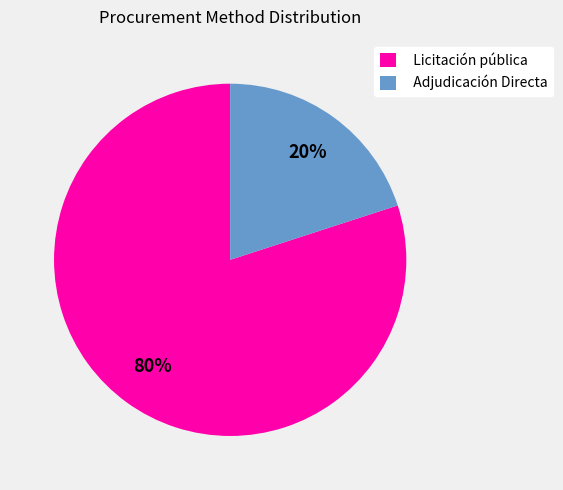

Which category accounts for the majority?

Licitación pública